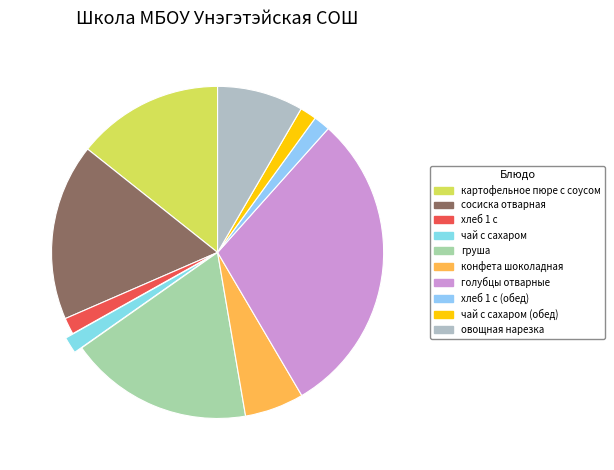

Does голубцы отварные account for over 50% of the chart?

No